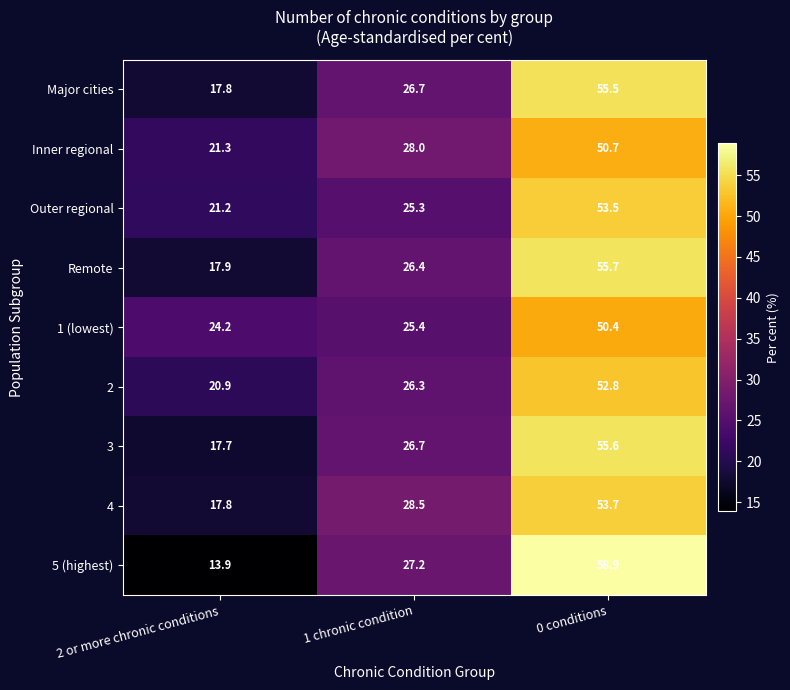

Rank the categories by 1 (lowest) value from lowest to highest.

2 or more chronic conditions, 1 chronic condition, 0 conditions